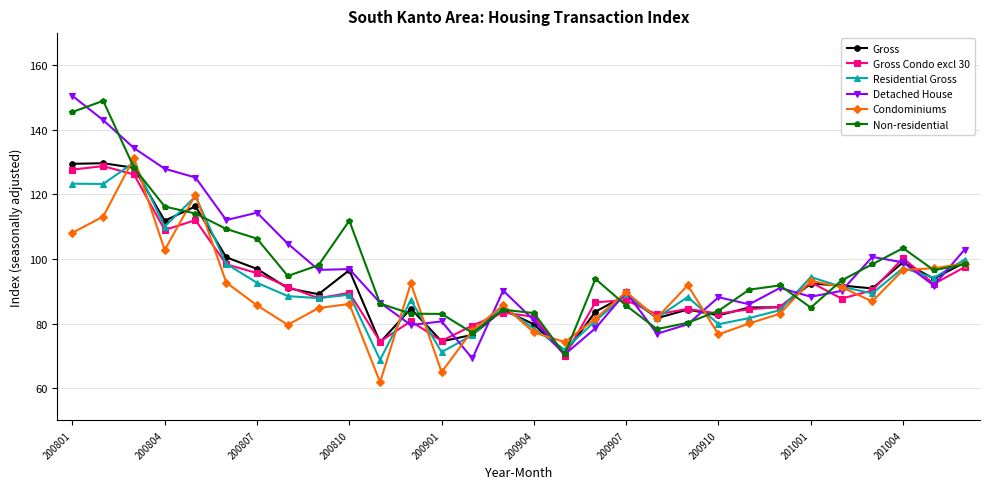

What is the value of the Residential Gross point at the 26th from the left?

91.4